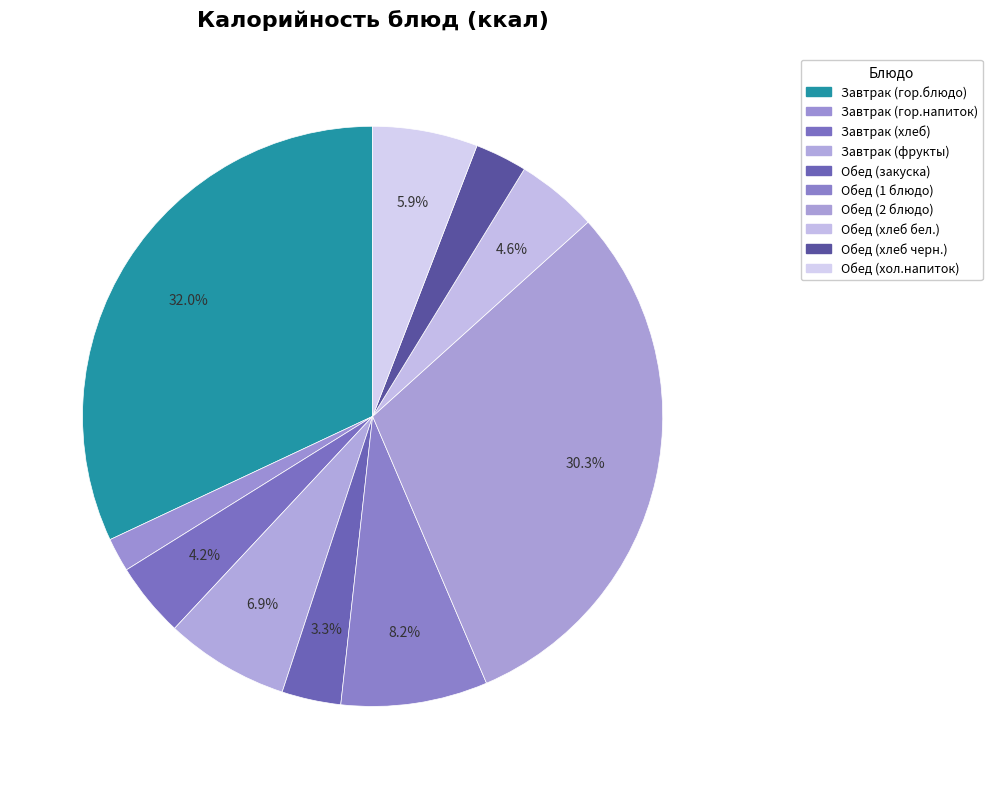

To the nearest percent, what is the difference between the largest and smallest slice percentages?

30%